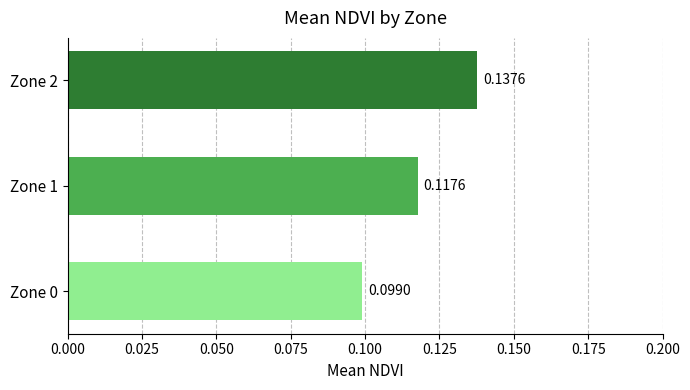

What is the sum of all values?

0.4